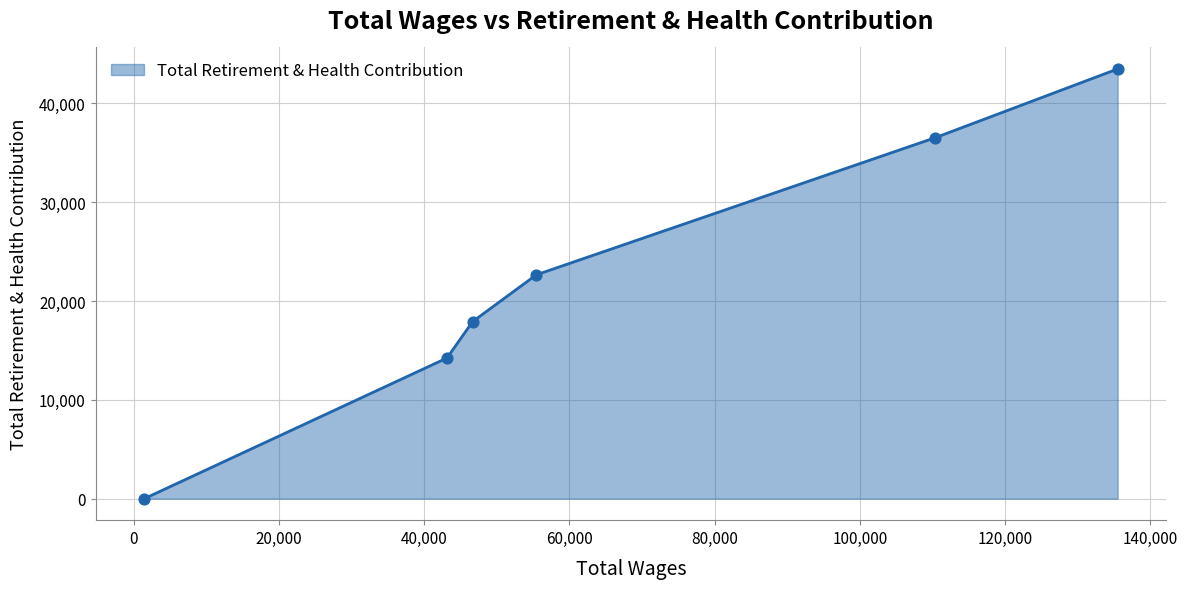

What is the difference between the second highest and minimum values?

36532